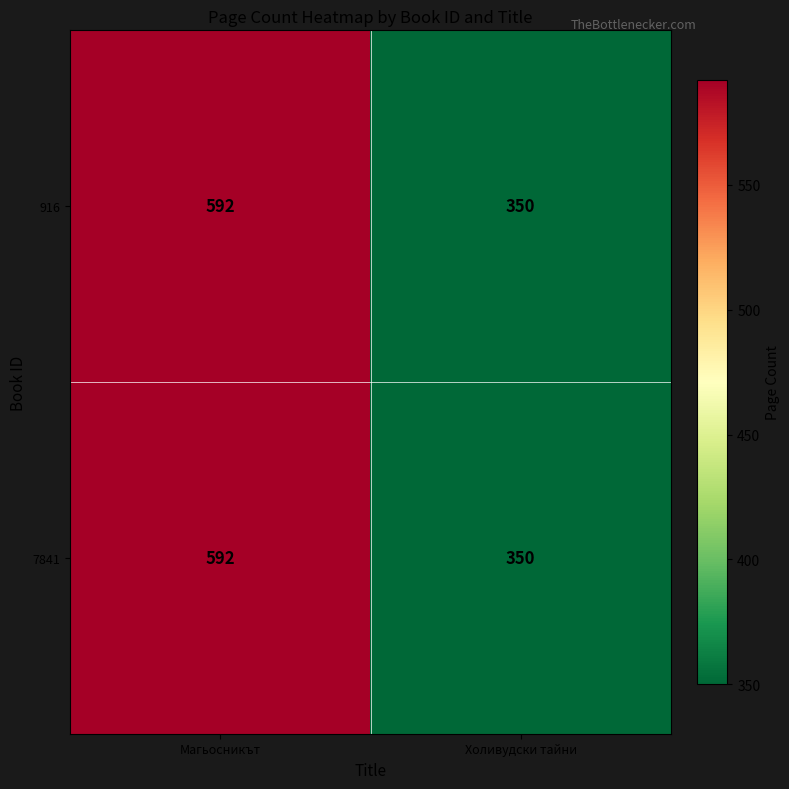

The 7841 series shows 350 at Холивудски тайни. True or false?

True